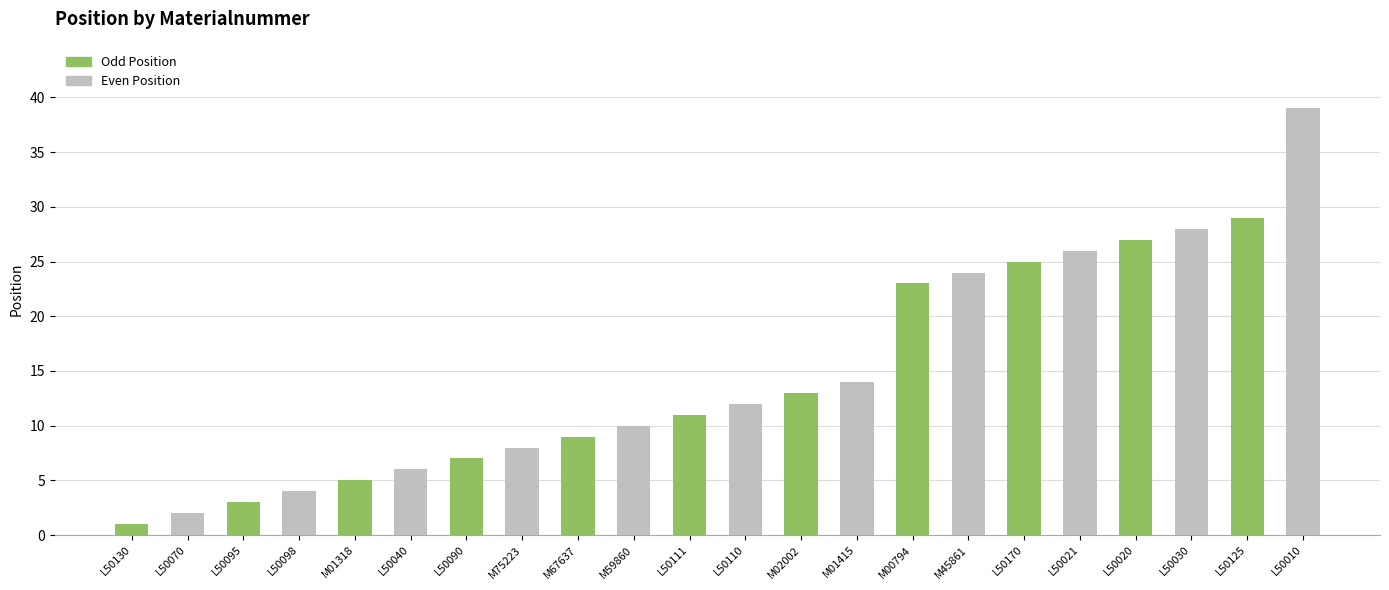

What is the value of the 13th bar from the left?

13